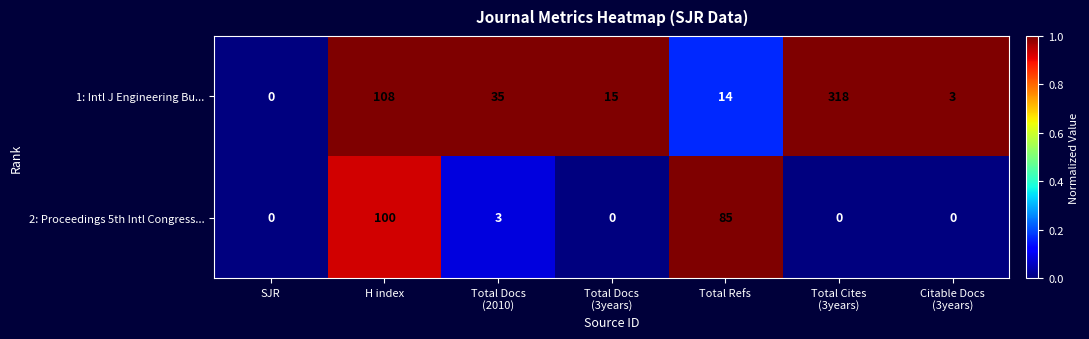

Reading right to left, what are all the values shown in this chart?

1: Intl J Engineering Bu...: 3	318	14	15	35	108	0
2: Proceedings 5th Intl Congress...: 0	0	85	0	3	100	0